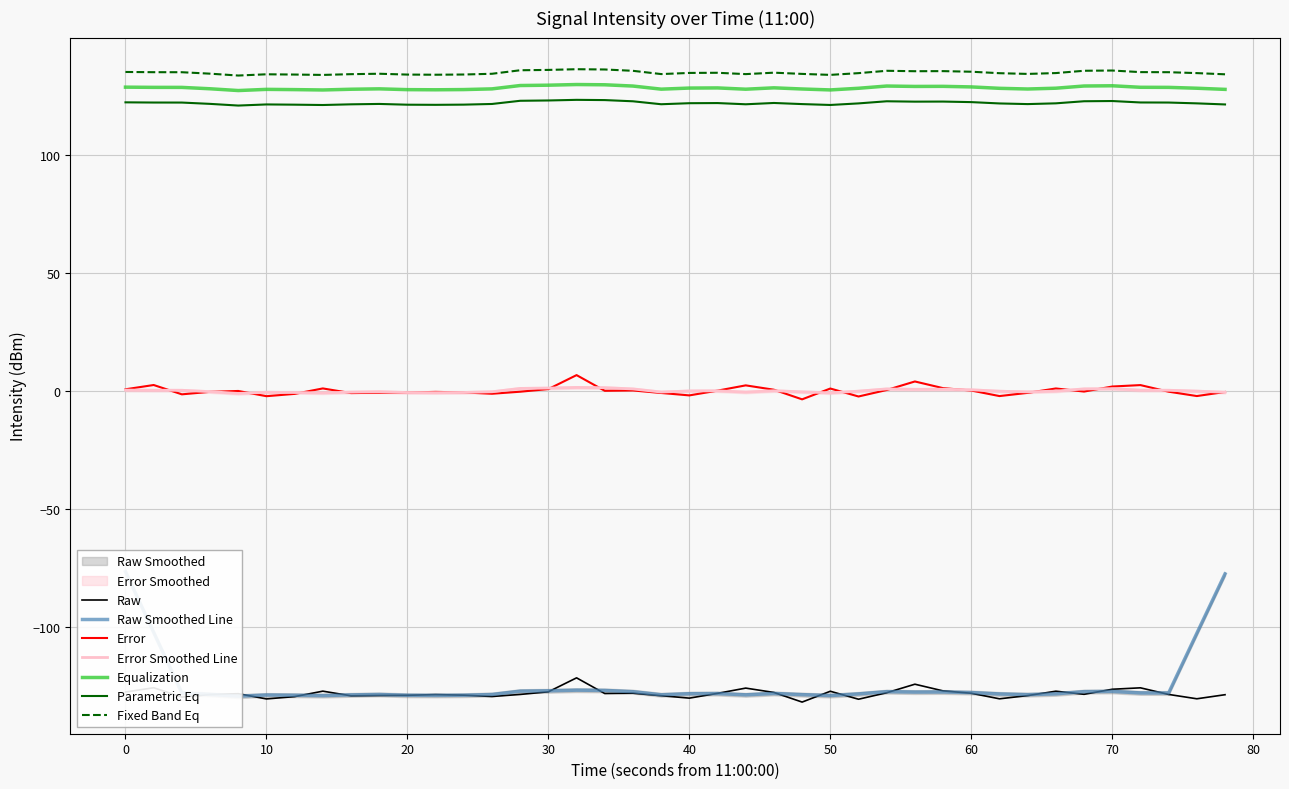

True or false: Error and Raw intersect in this chart.

False